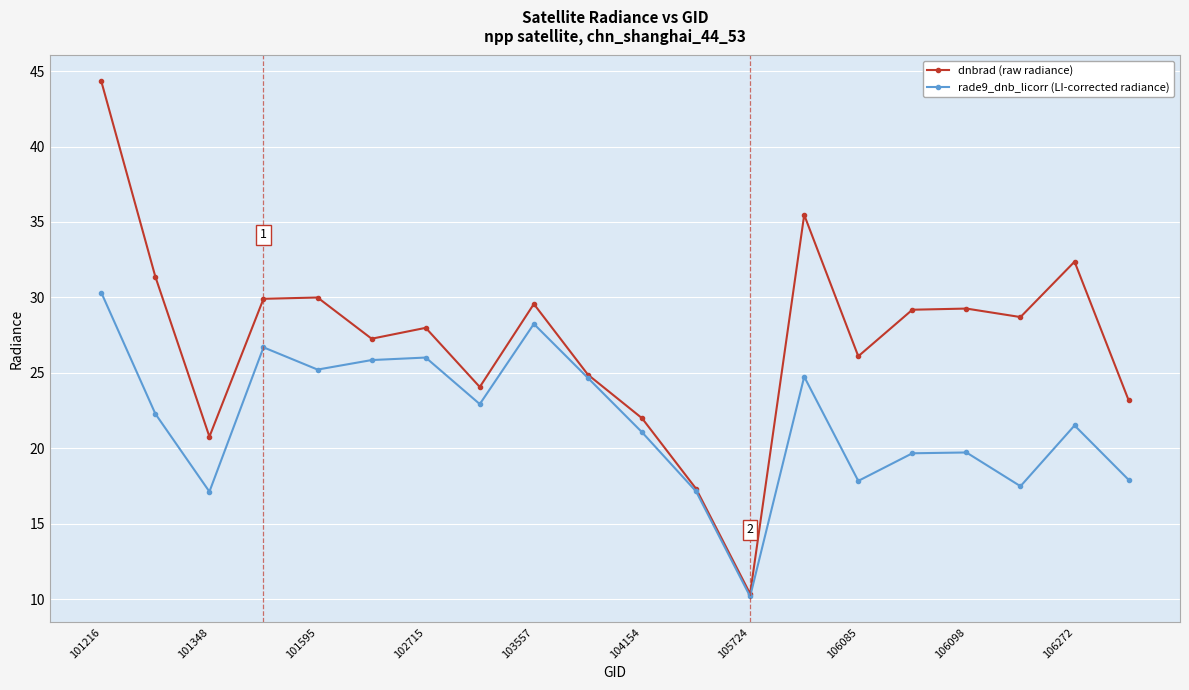

How many interior local peaks does the rade9_dnb_licorr (LI-corrected radiance) series have?

6